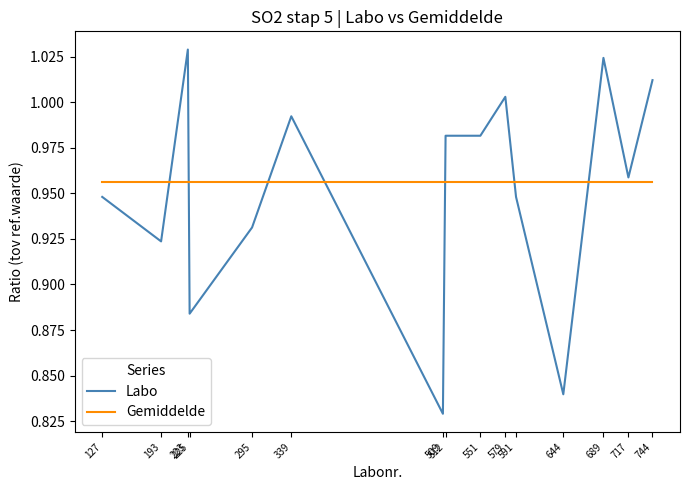

Which series ends up on top after the final intersection of Labo and Gemiddelde?

Labo